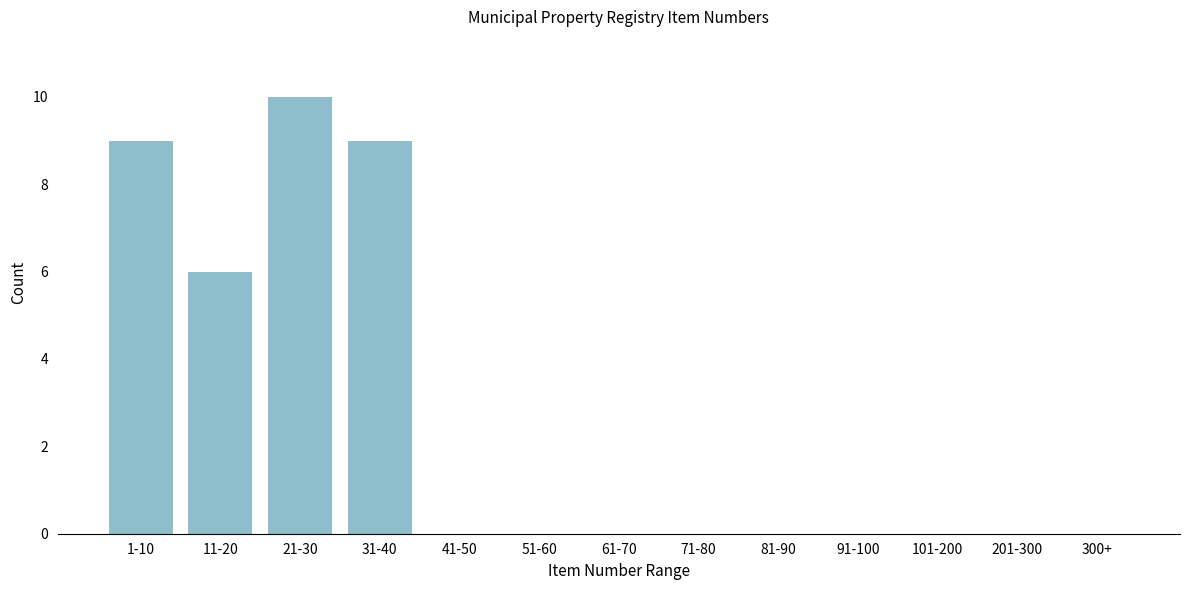

Reading left to right, what are all the values shown in this chart?

1-10=9	11-20=6	21-30=10	31-40=9	41-50=0	51-60=0	61-70=0	71-80=0	81-90=0	91-100=0	101-200=0	201-300=0	300+=0